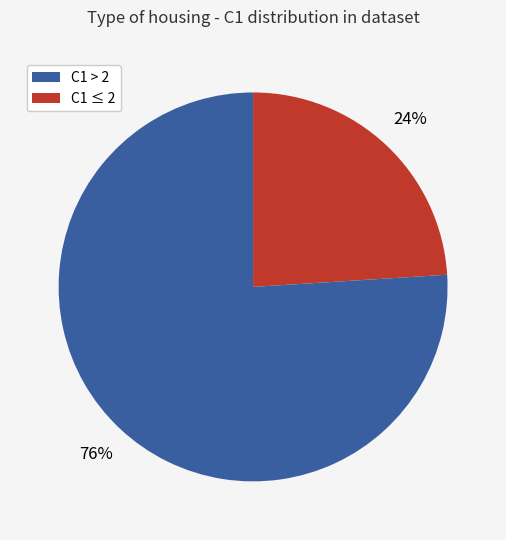

To the nearest percent, what is the difference between the largest and smallest slice percentages?

52%